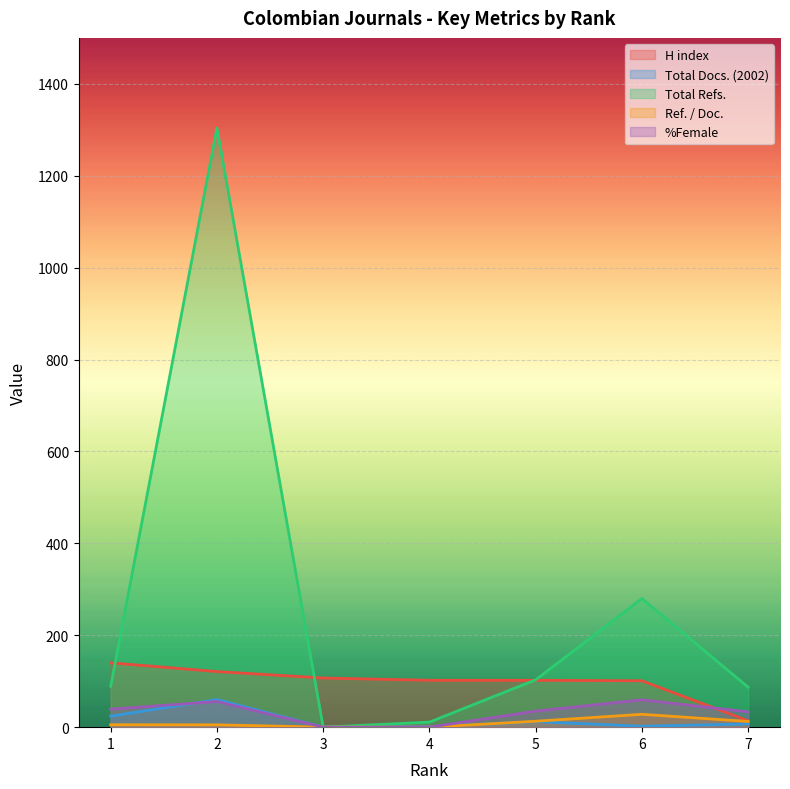

Where does the Ref. / Doc. series first go above 5?

1